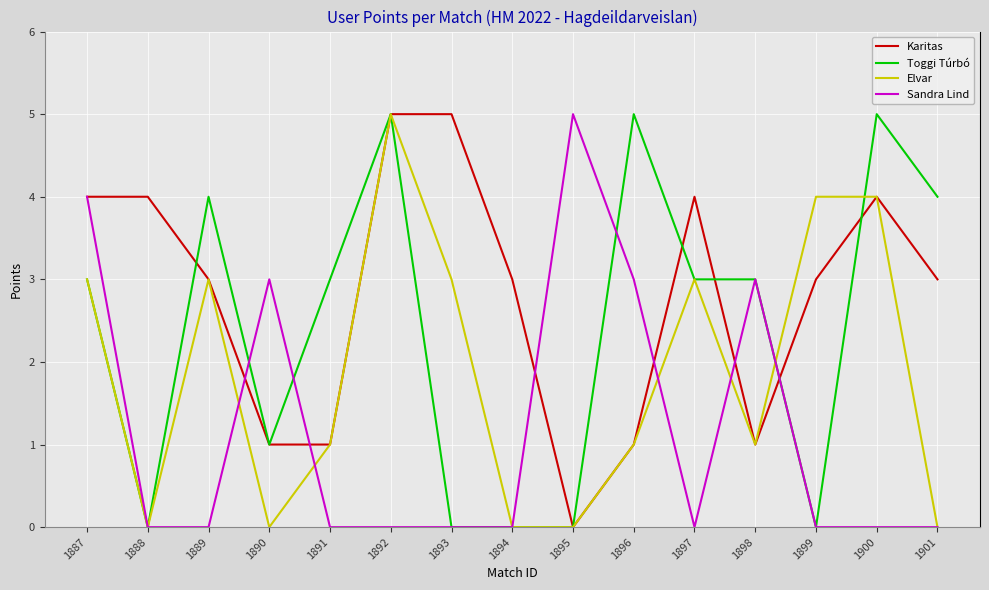

Read the Elvar value at 1893.

3